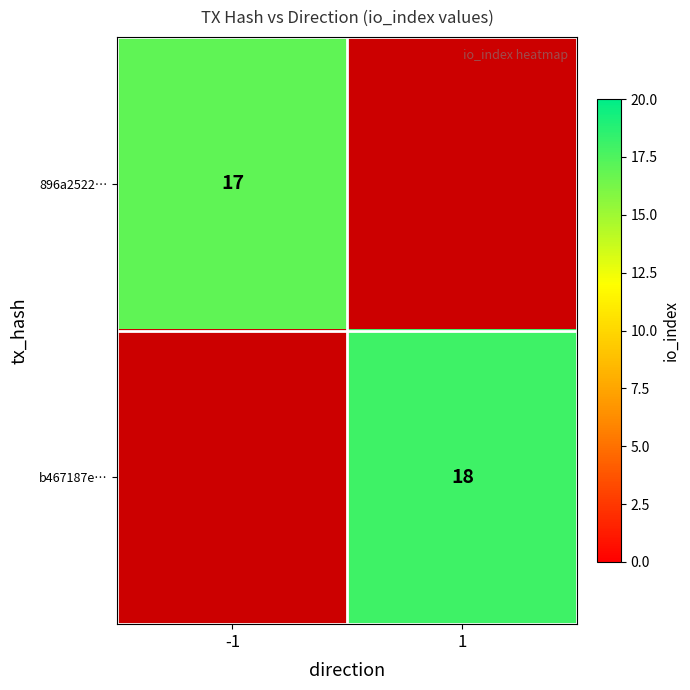

At how many categories does at least one series exceed 17?

1